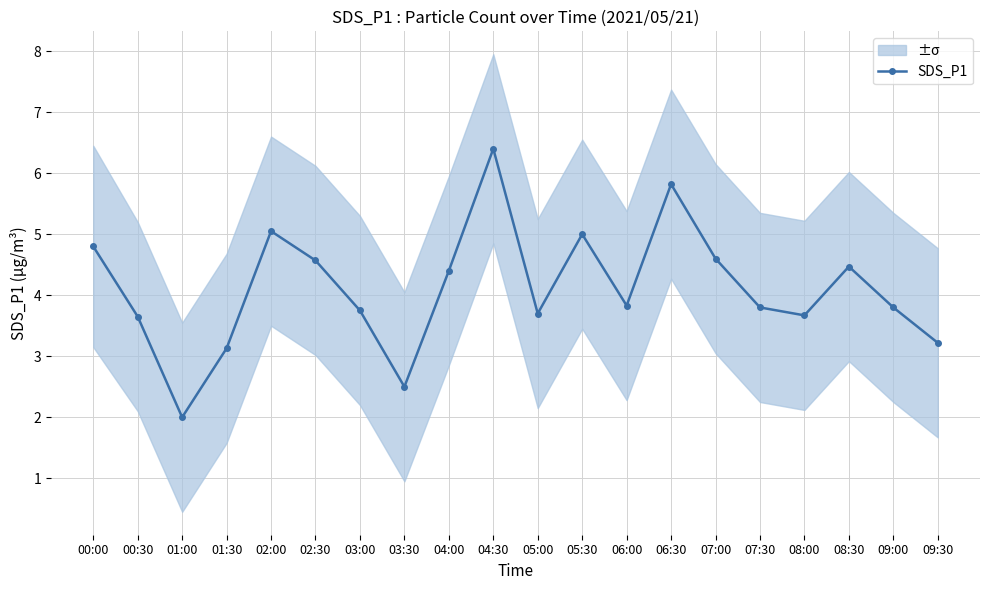

The value at 09:30 is 3.2. True or false?

True